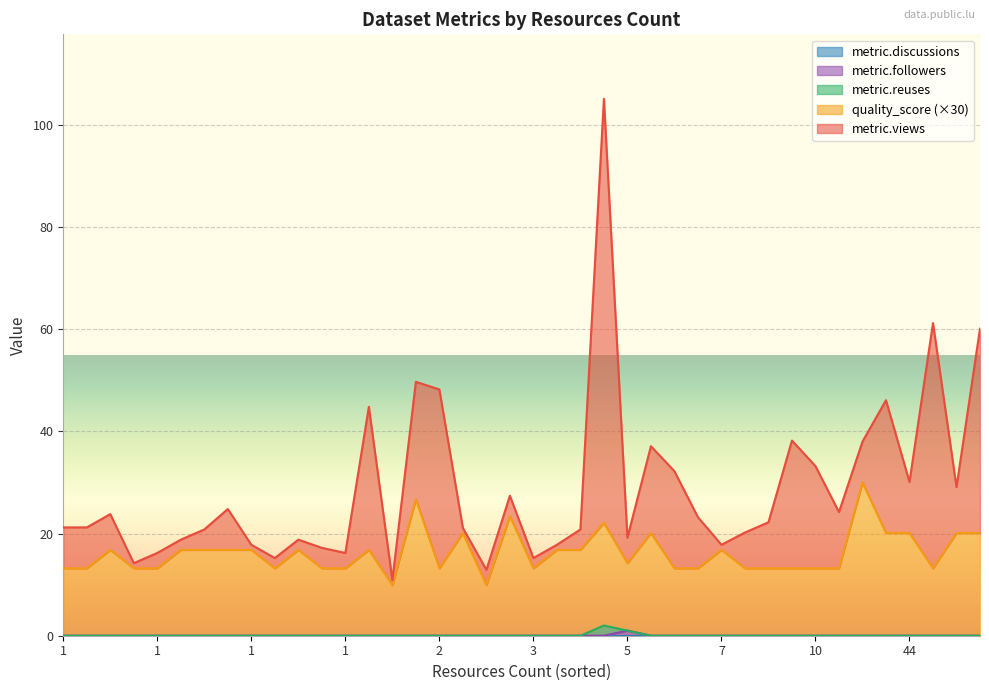

The value of metric.followers at 37 is 0.0. True or false?

True